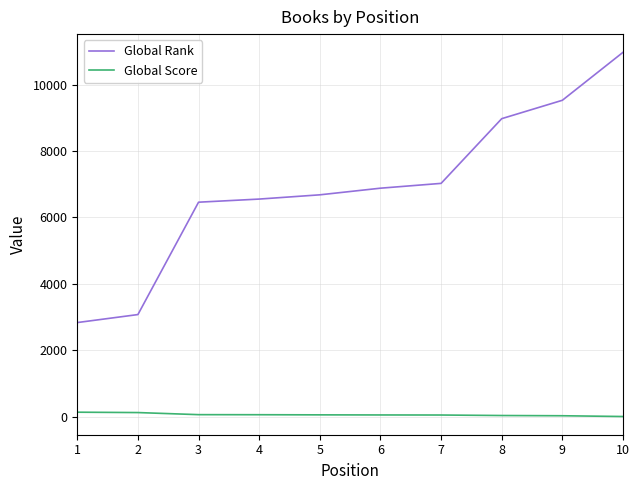

What is the maximum value shown in the chart?

10977